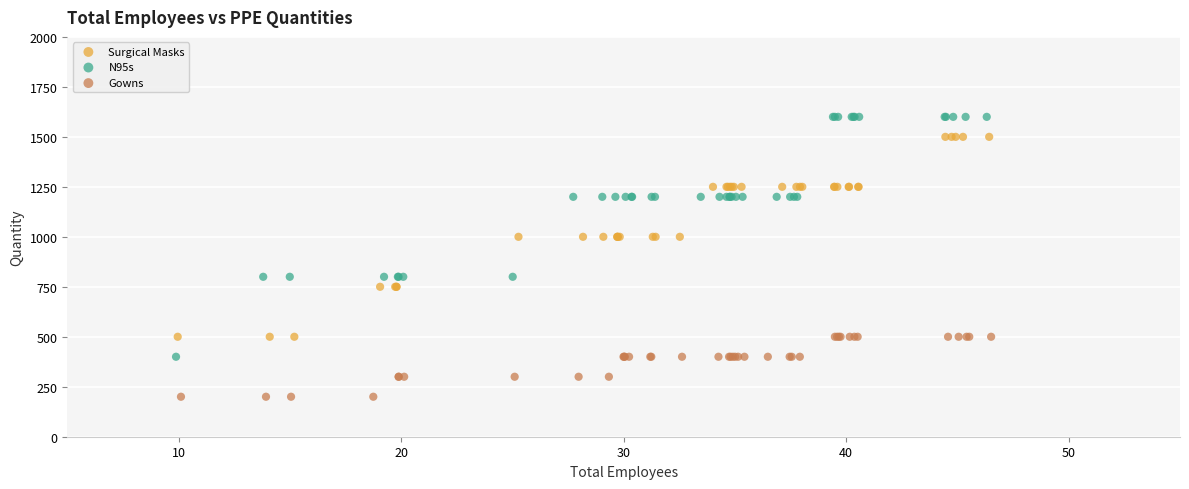

Which series reaches the minimum Y coordinate?

Gowns